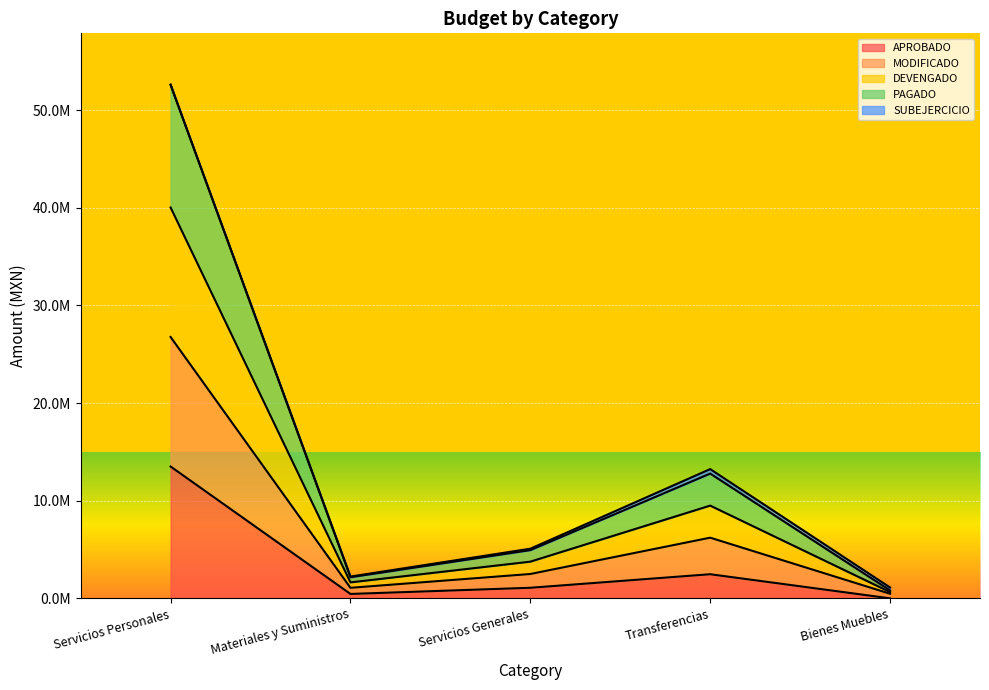

At which category does DEVENGADO reach its first local valley?

Materiales y Suministros